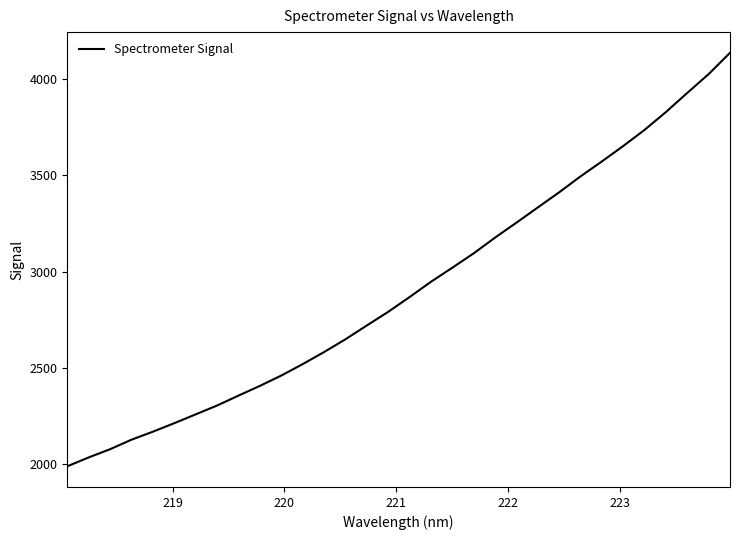

What is the minimum value shown in the chart?

1988.5